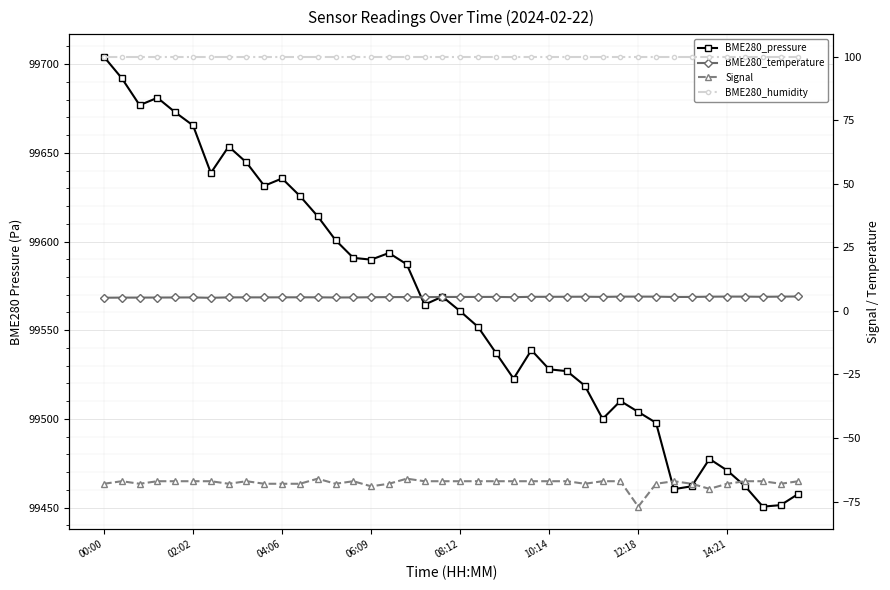

True or false: Signal and BME280_temperature intersect in this chart.

False